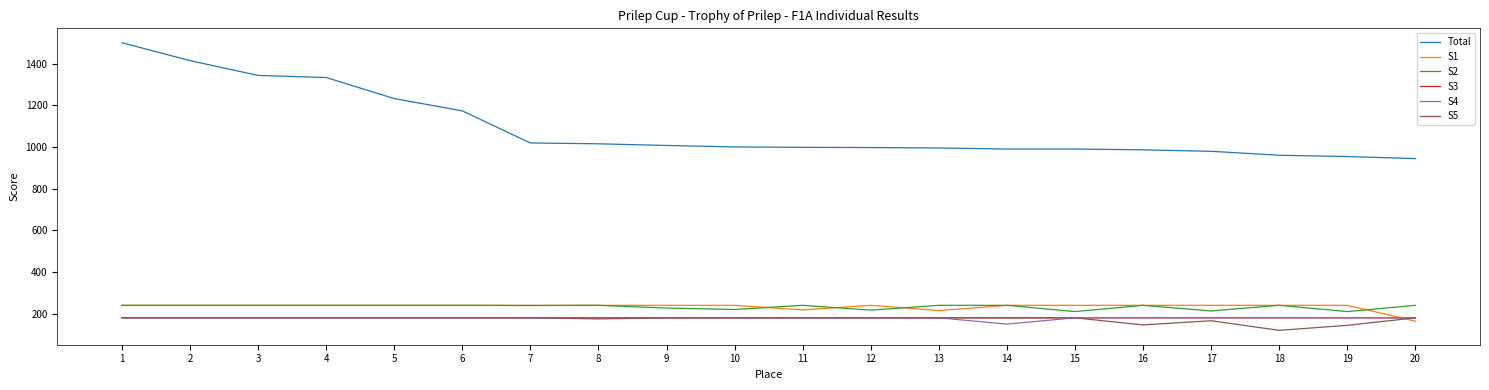

True or false: S2 has a value of 53 at 20.

False